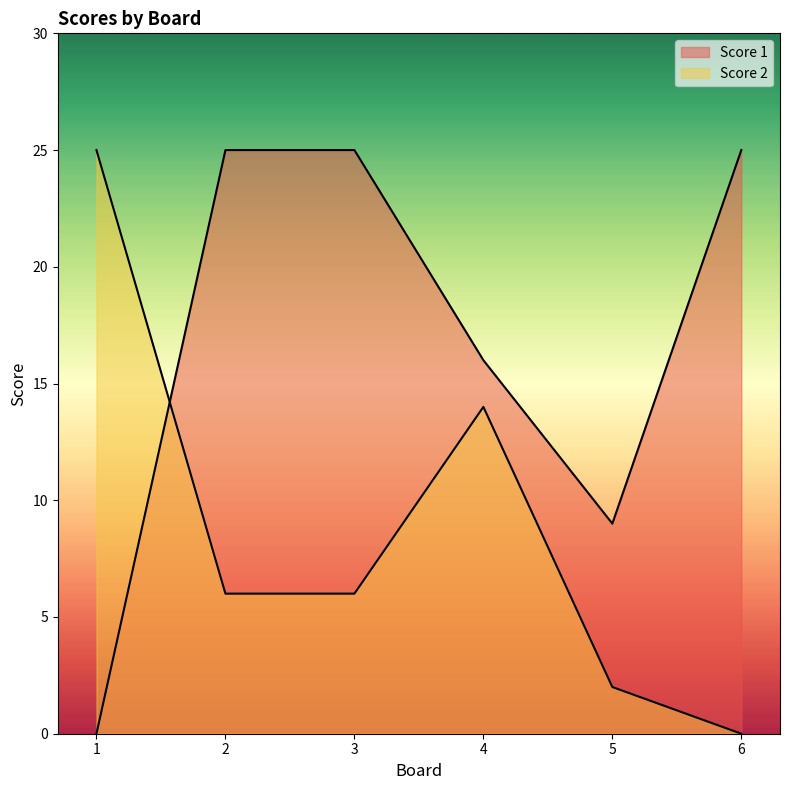

At how many categories does at least one series exceed 1?

6